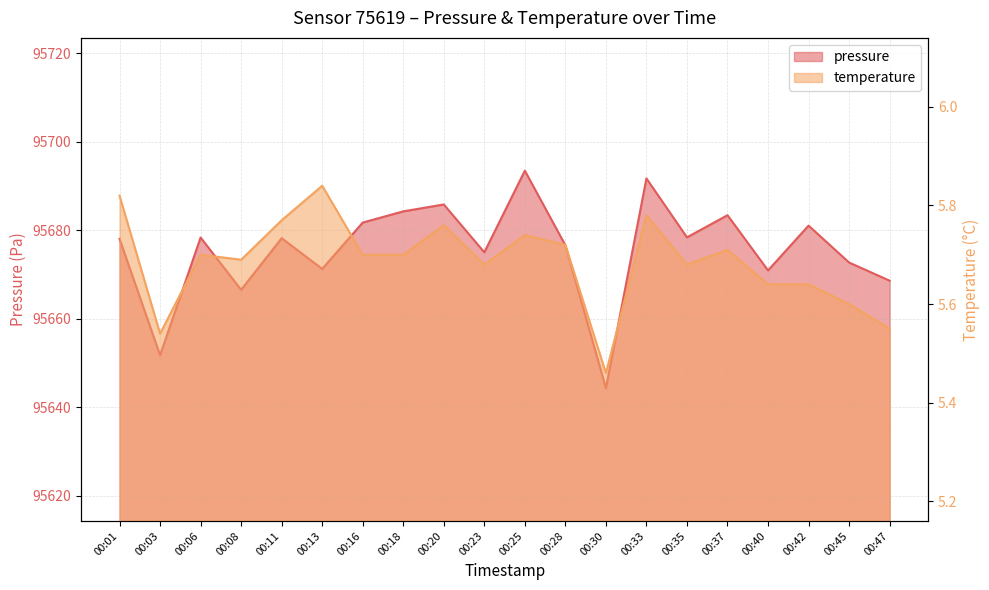

Does the chart have visible grid lines?

Yes